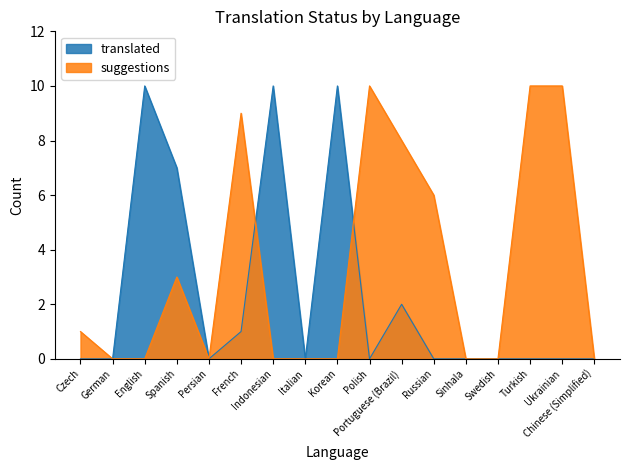

What is the difference between the maximum and minimum values in the translated series?

10